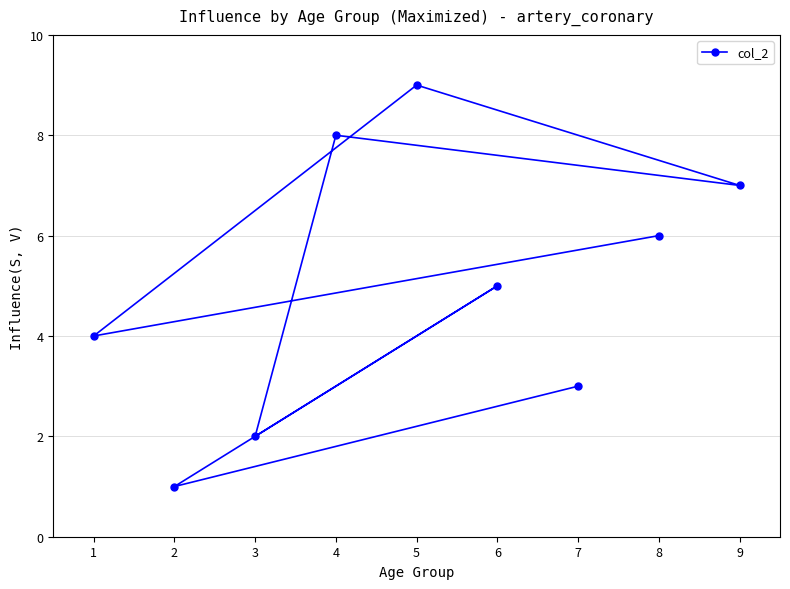

How many lines are shown in the chart?

1